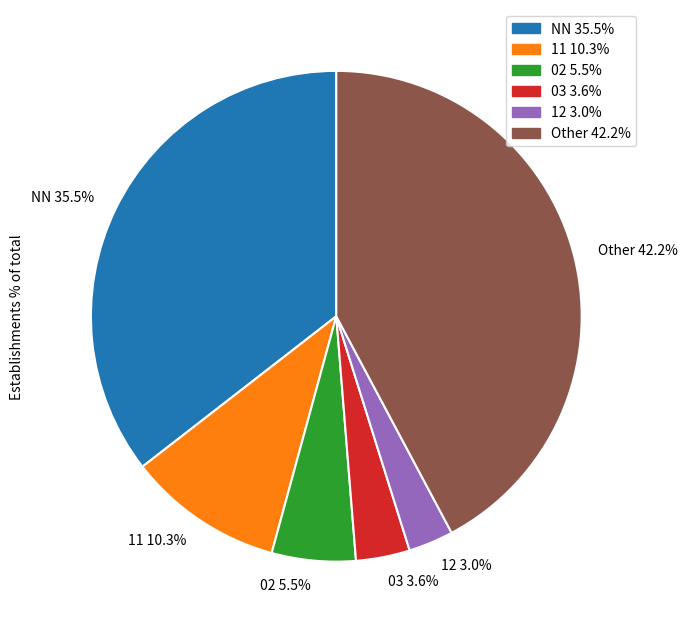

Which has a higher value, 12 or 11?

11